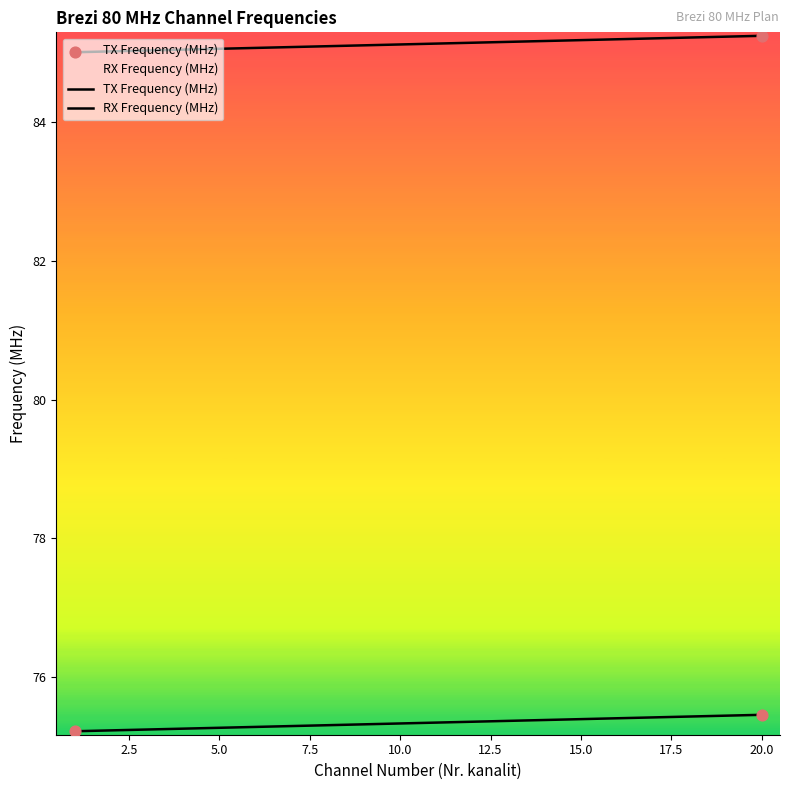

Which series has the largest total across all categories?

RX Frequency (MHz)